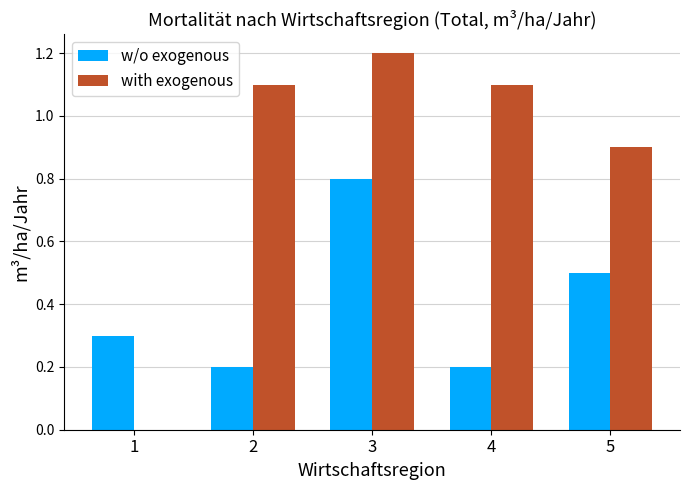

Which series changed the most between 3 and 4?

w/o exogenous